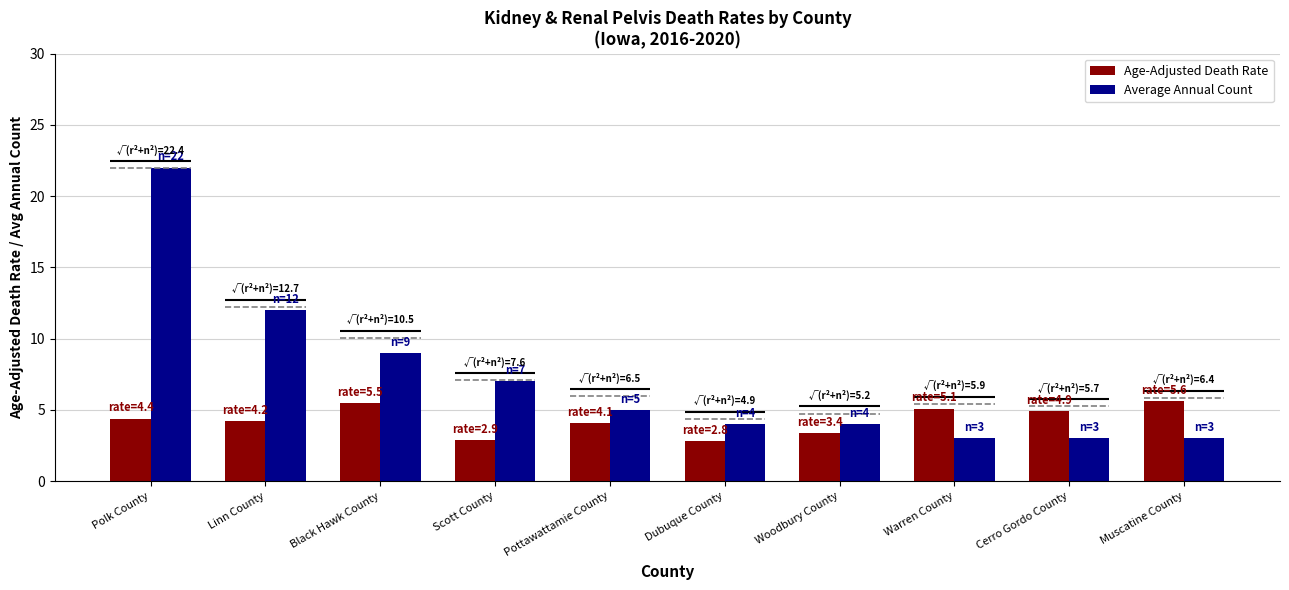

What is the average value of the Average Annual Count series?

7.2